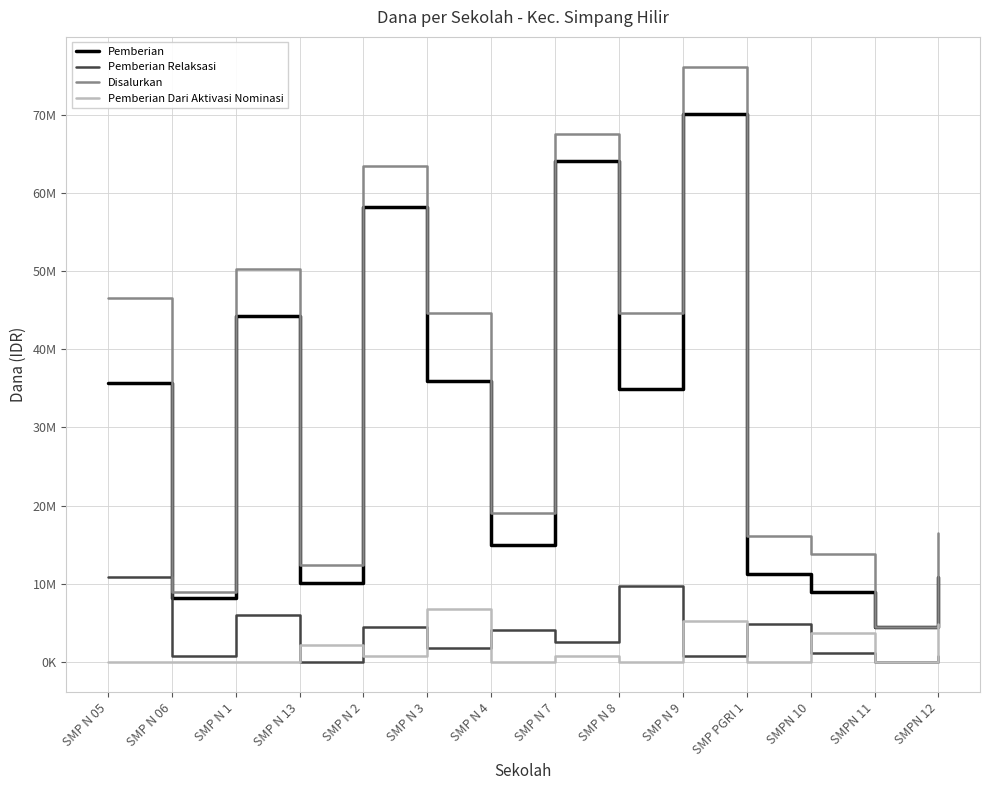

How many interior local valleys does the Disalurkan series have?

5